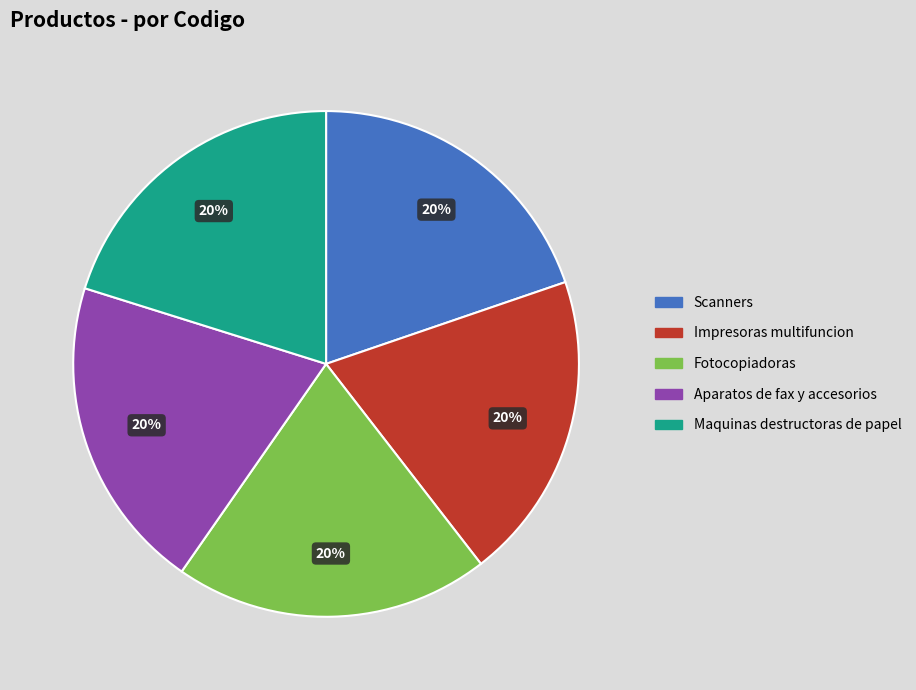

Is there any slice that represents more than half of the pie?

No